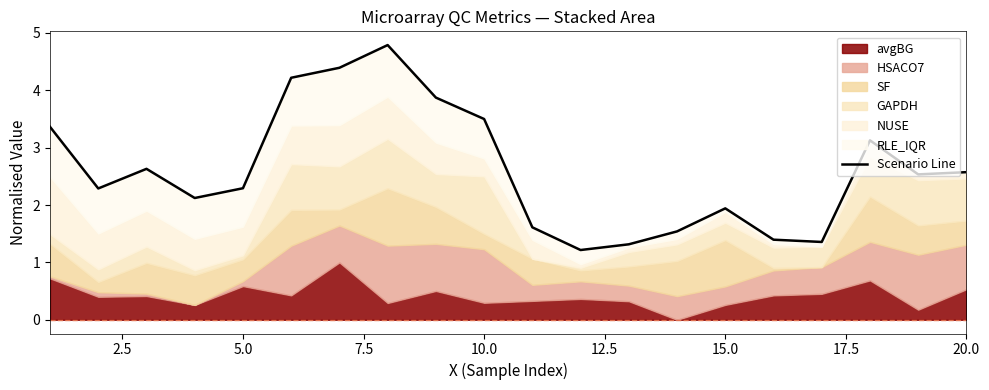

What is the sum of all values?

52.1